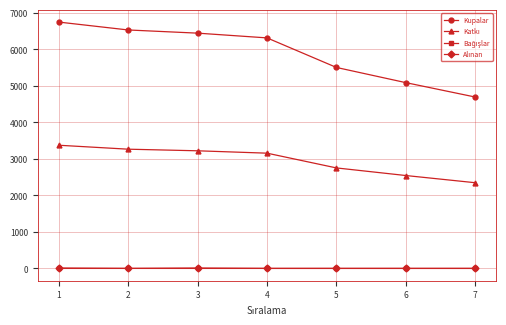

Which series has the largest range (max minus min)?

Kupalar